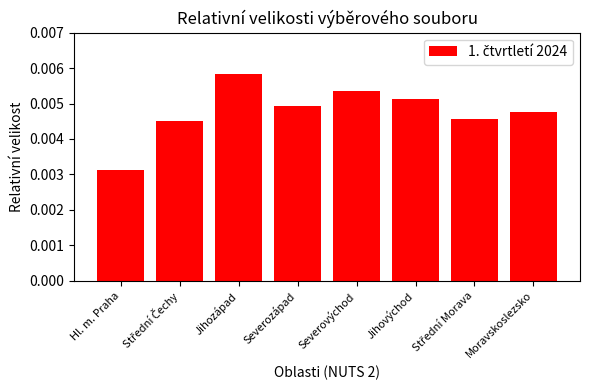

At which label is the value closest to 0?

Hl. m. Praha